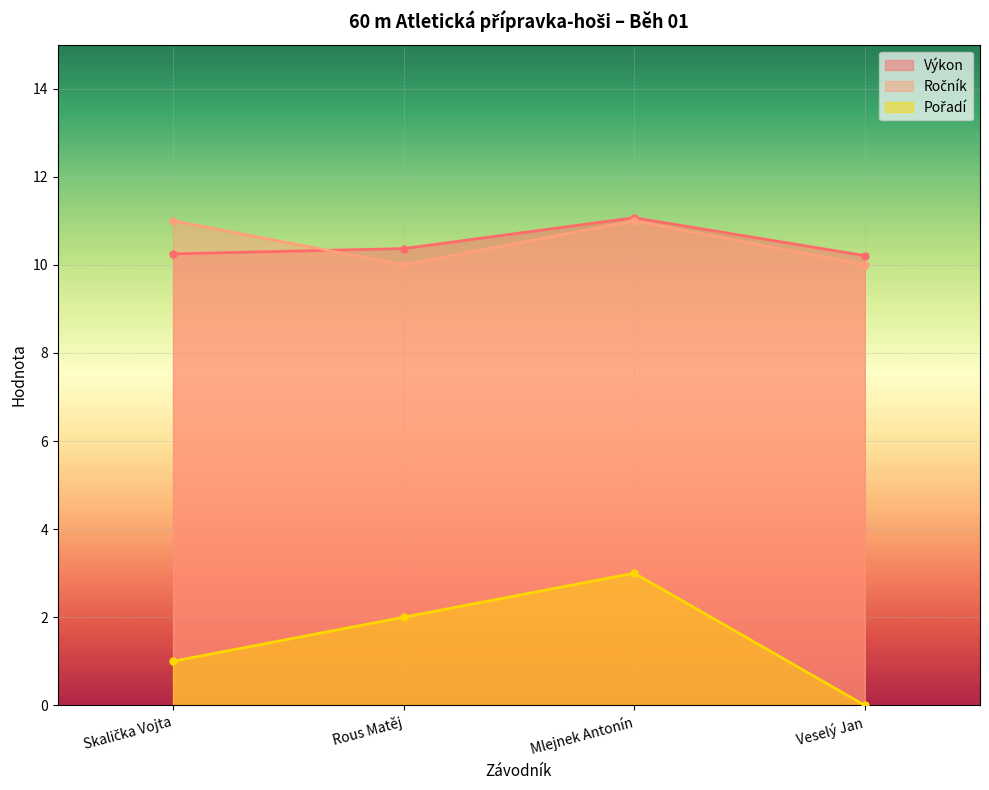

Where is the first local minimum for Ročník?

Rous Matěj